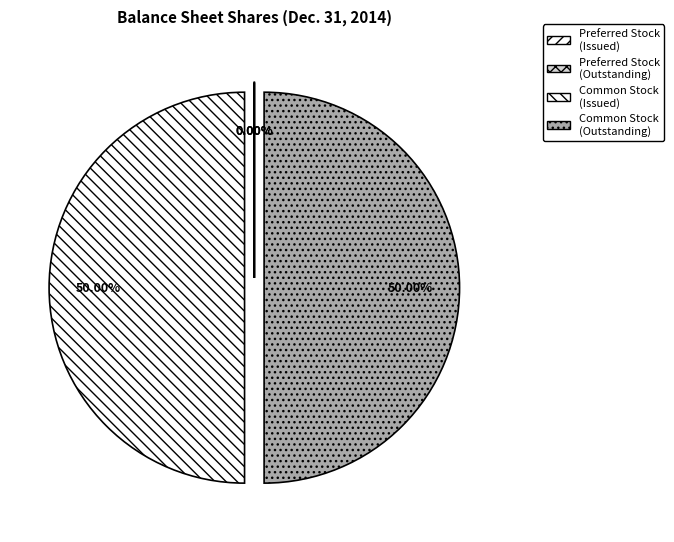

Count the number of slices in the pie.

4